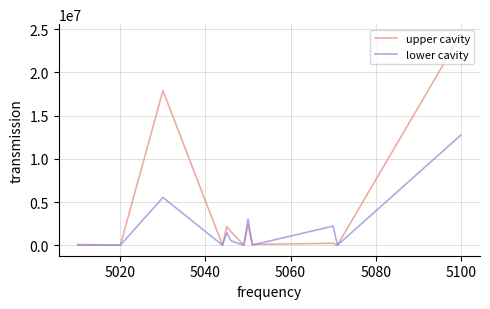

List the series in order of their overall mean, lowest first.

lower cavity, upper cavity